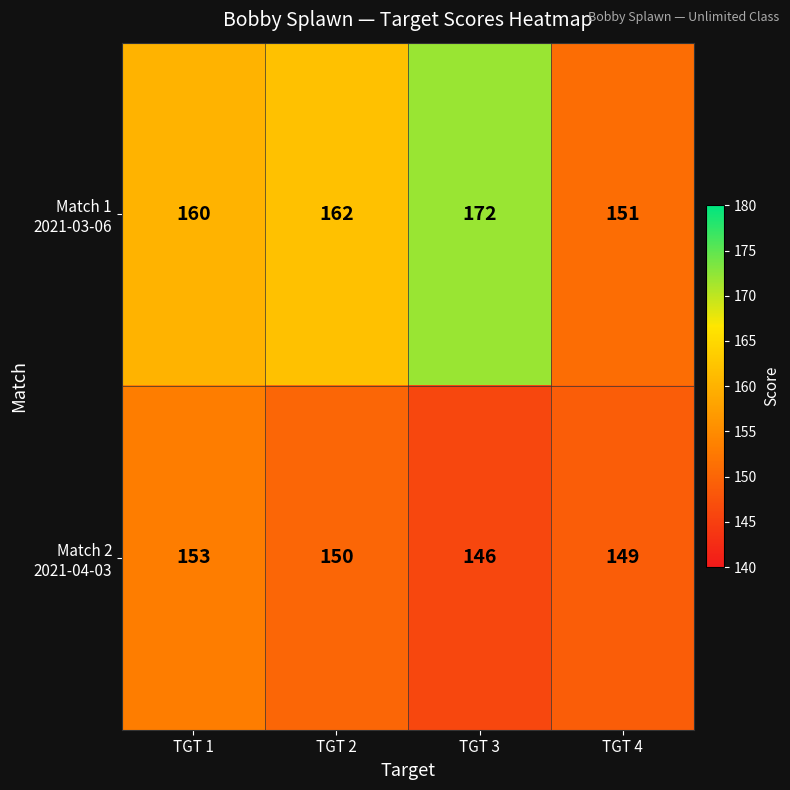

What is the difference between the highest and lowest values at TGT 3?

26